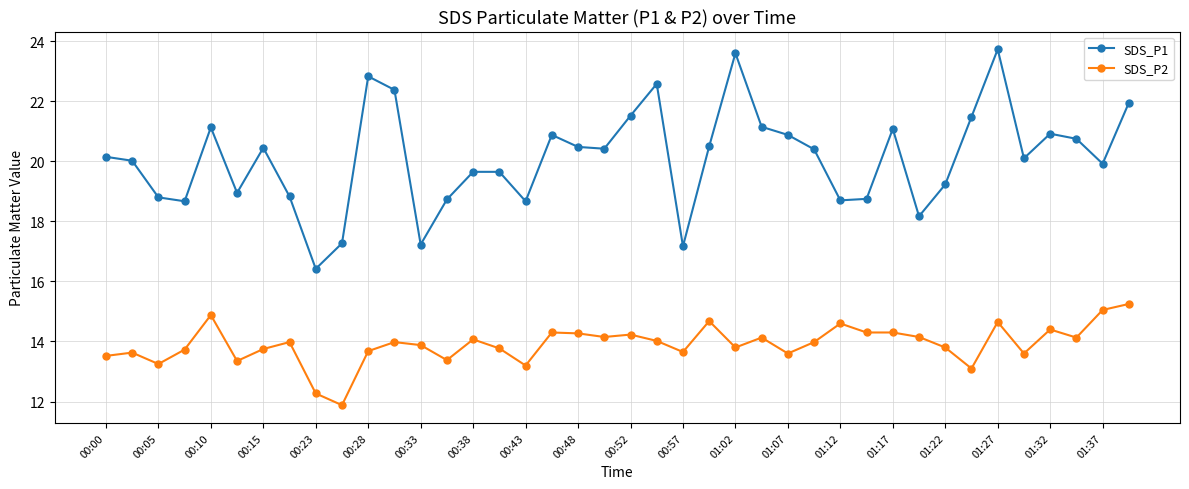

What is the greatest value displayed?

23.7